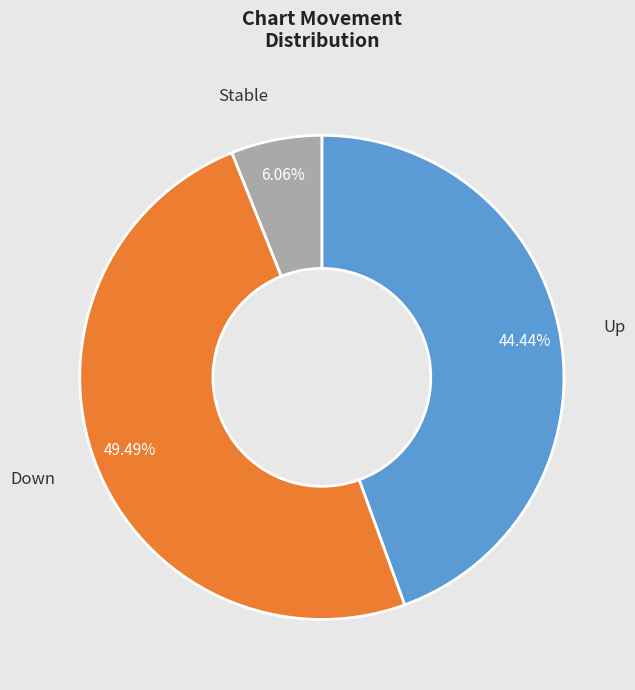

Rank the categories by value from lowest to highest.

Stable, Up, Down